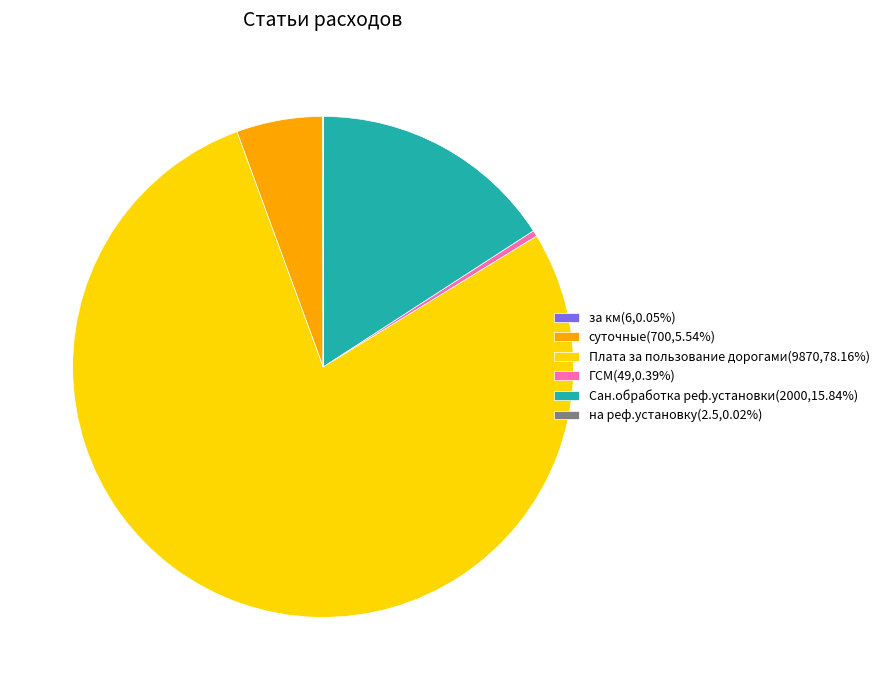

Is there any slice that represents more than half of the pie?

Yes